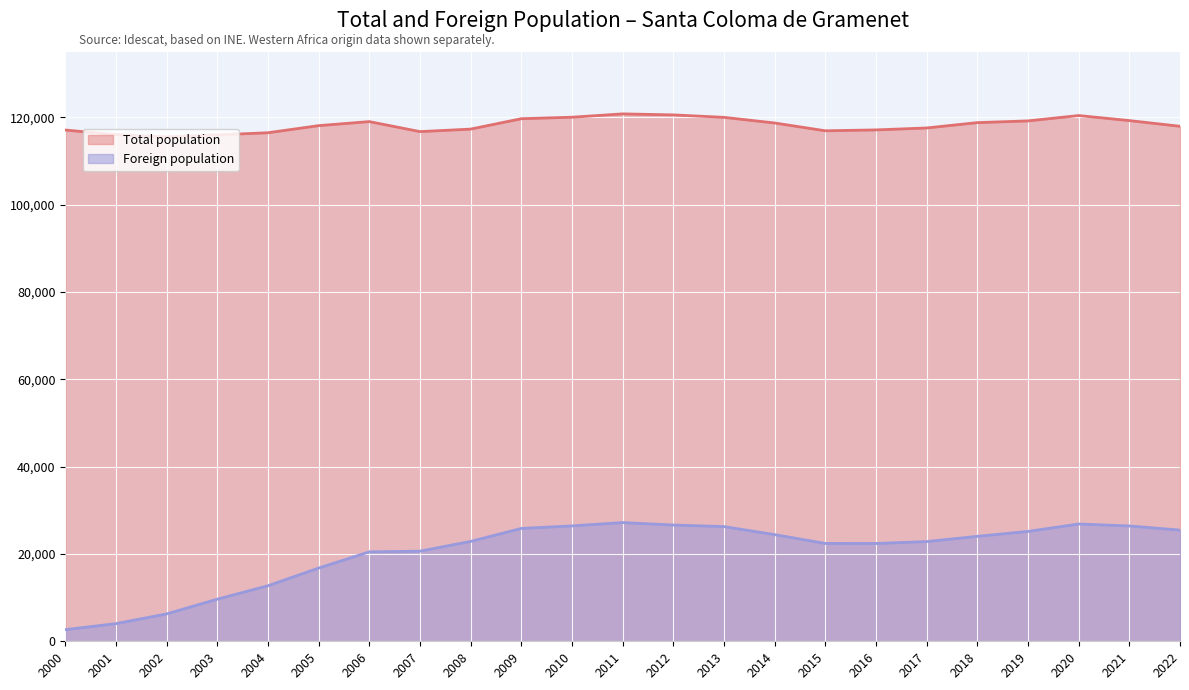

What is the value of the Total population (thousands) point at the 13th from the left?

120593